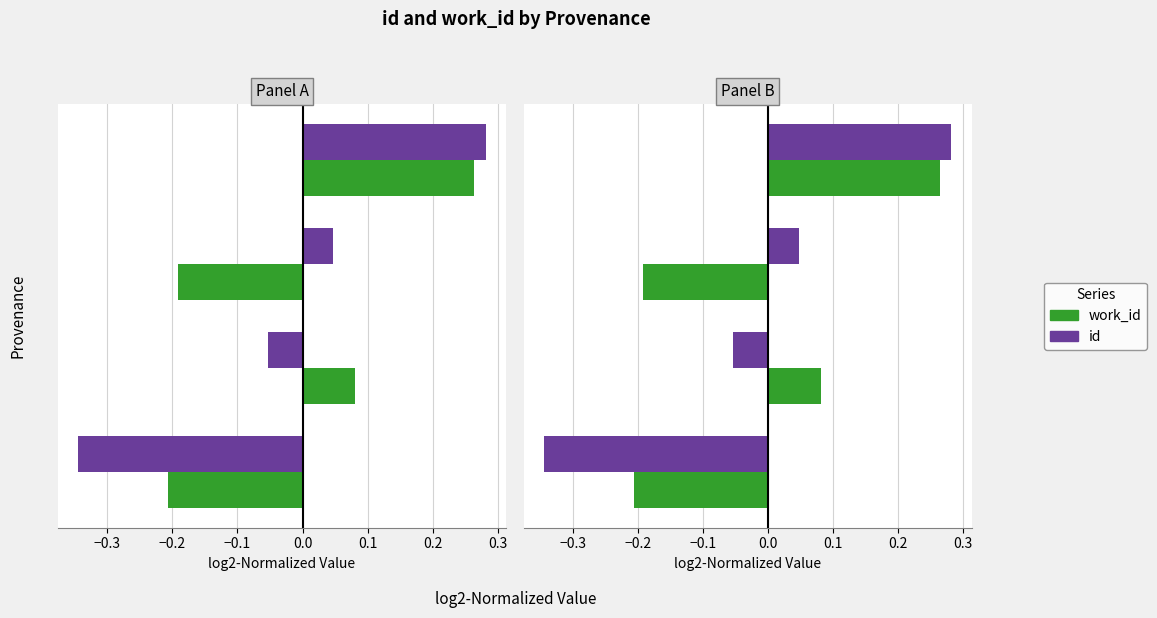

How many negative values does the id series have?

2